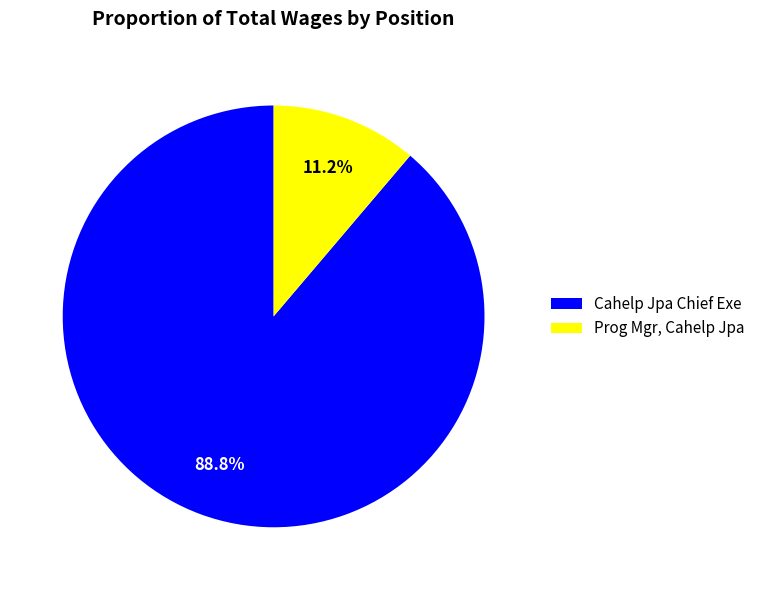

What is the largest slice in the pie chart?

Cahelp Jpa Chief Exe